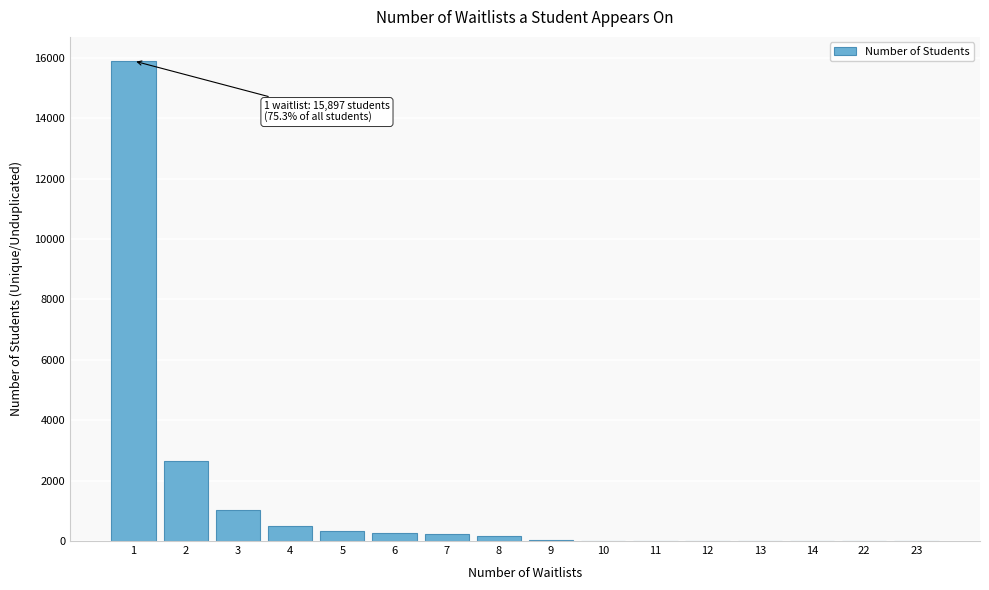

What is the maximum value shown in the chart?

15897